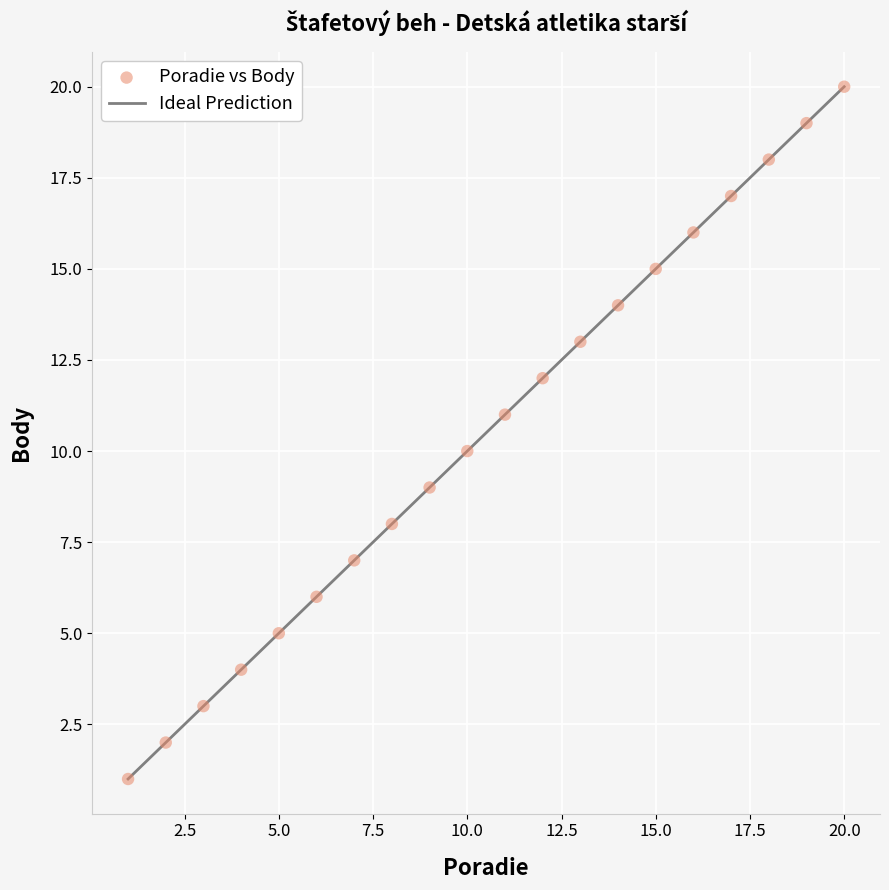

What is the range of X values (max minus min)?

19